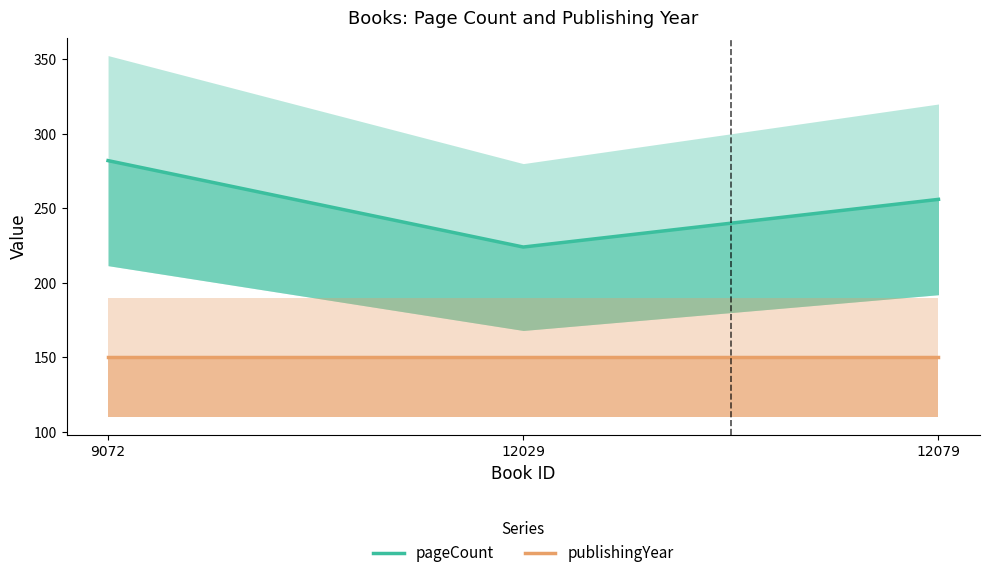

Which category has the highest value across all series?

9072